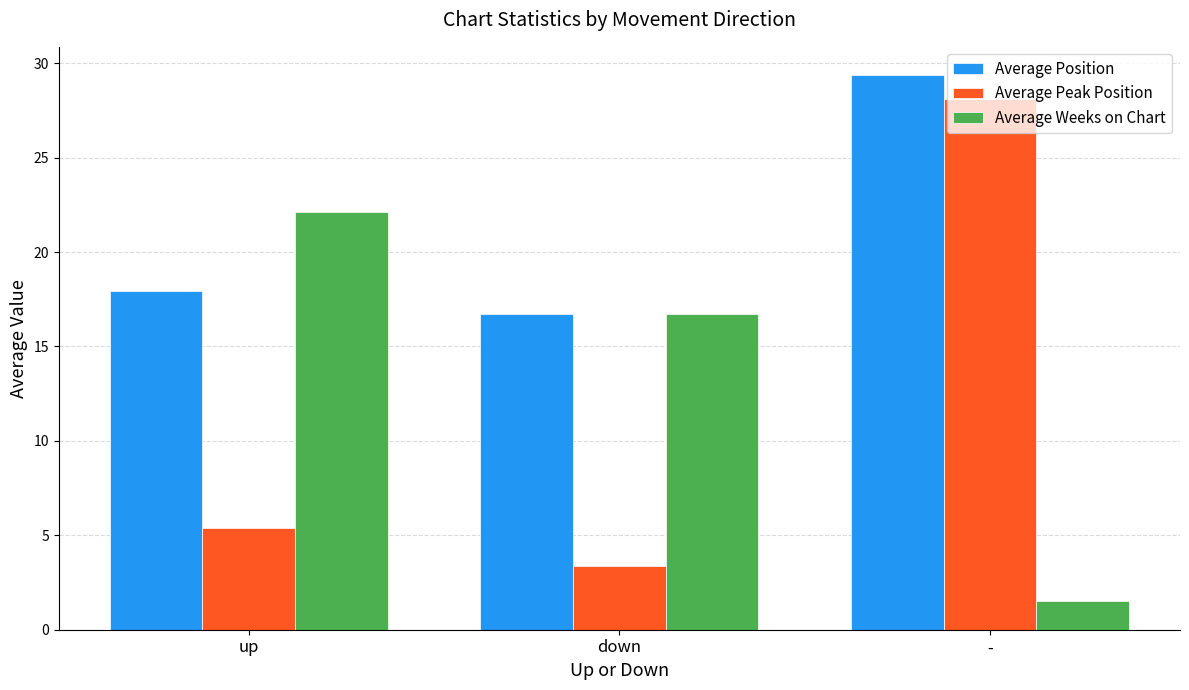

What is the total value across all series at -?

59.0